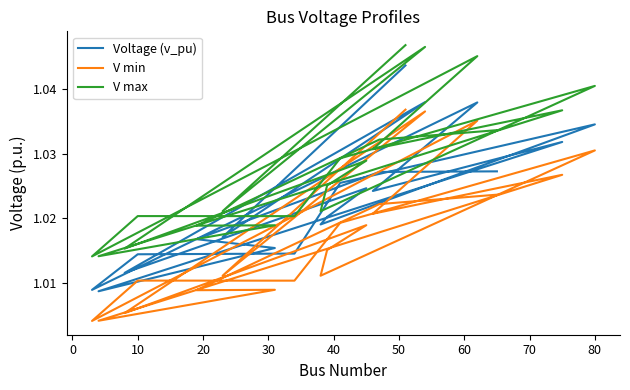

What value does the V max series have at 50?

1.0